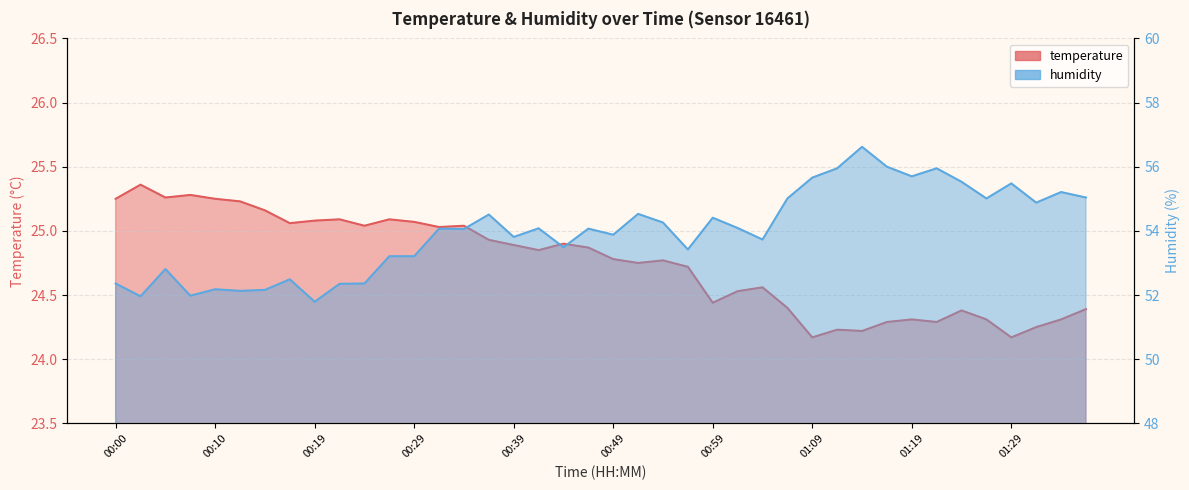

At which label is temperature closest to 24?

01:09